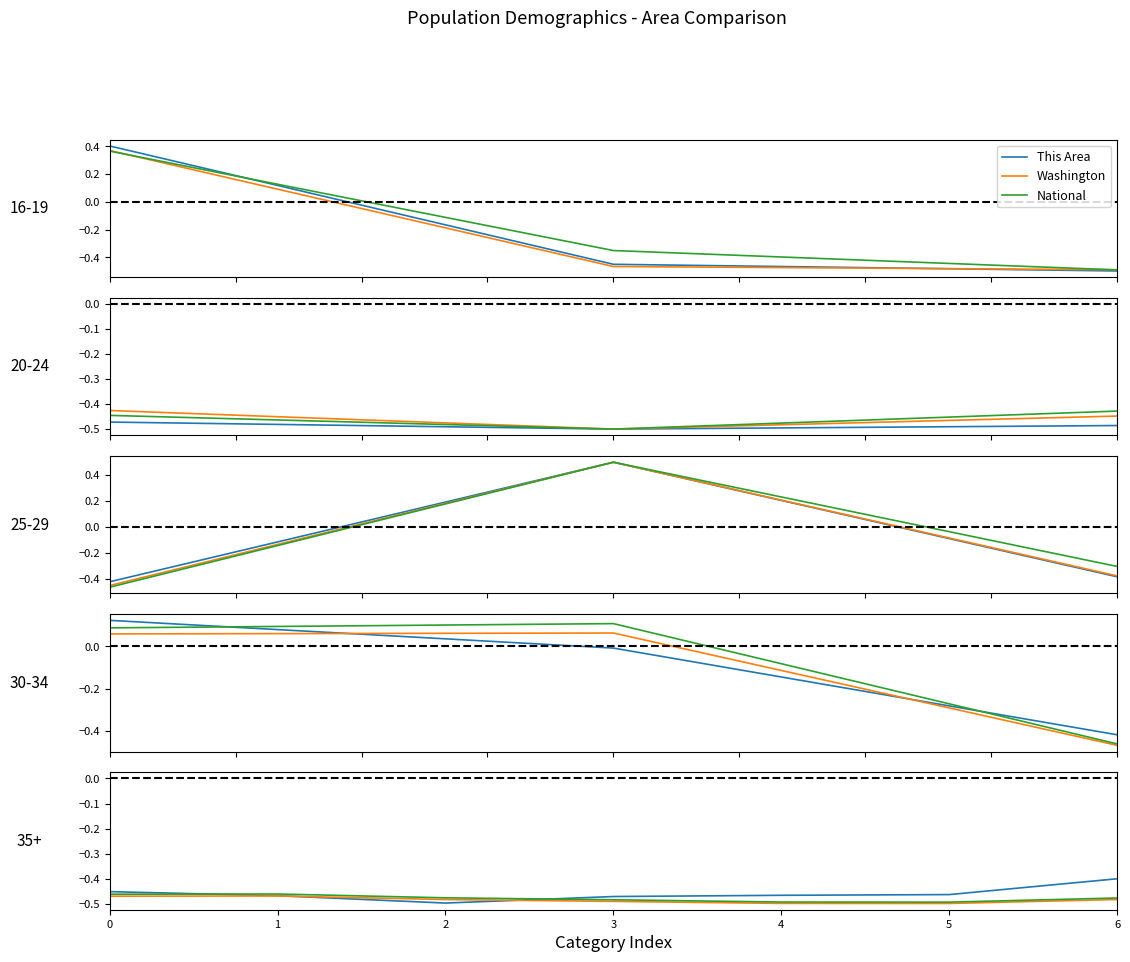

True or false: This Area has a value of -0.2 at 6.

False